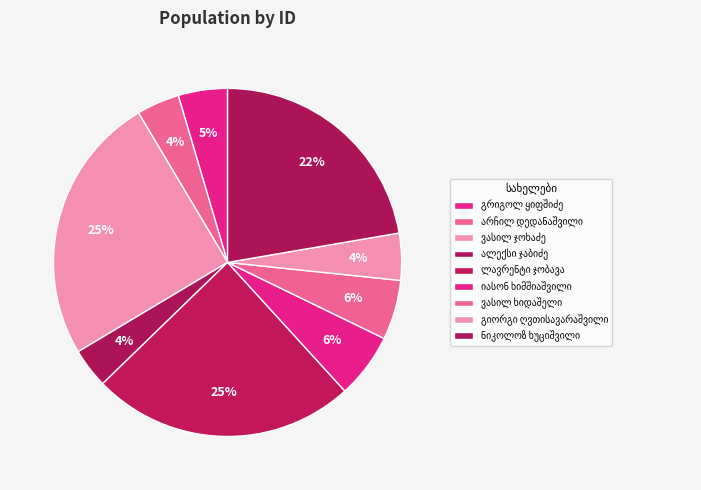

To the nearest percent, what percentage of the pie is ვასილ ჯოხაძე?

25%